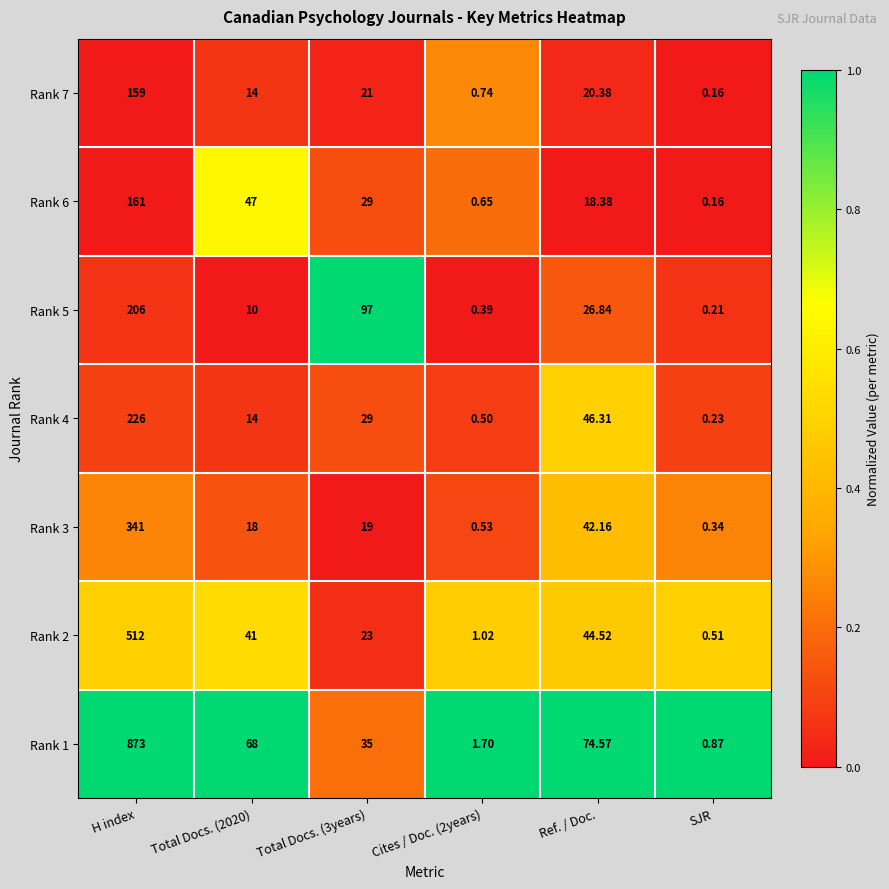

Which label corresponds to the largest value in the chart?

H index